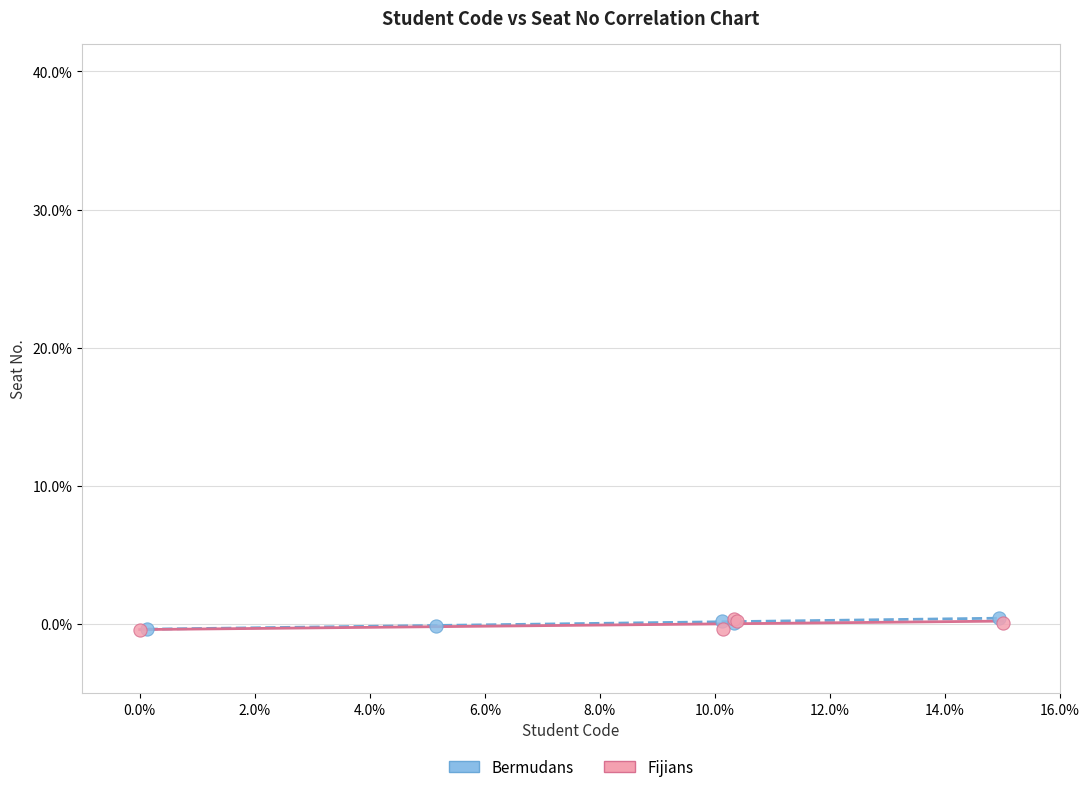

What are all the series names shown in the legend?

Bermudans, Fijians